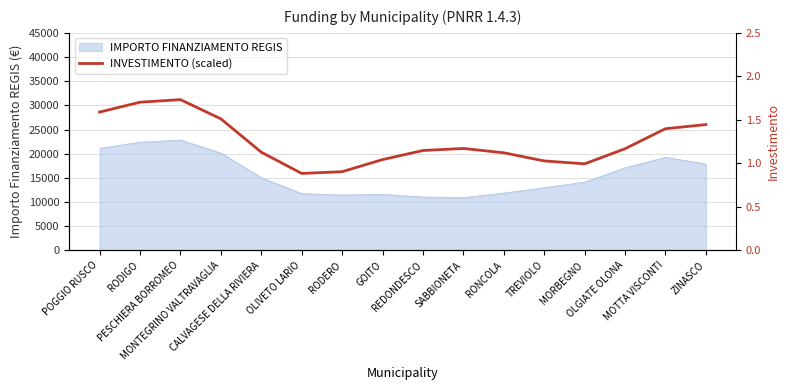

What is the minimum value shown in the chart?

0.9